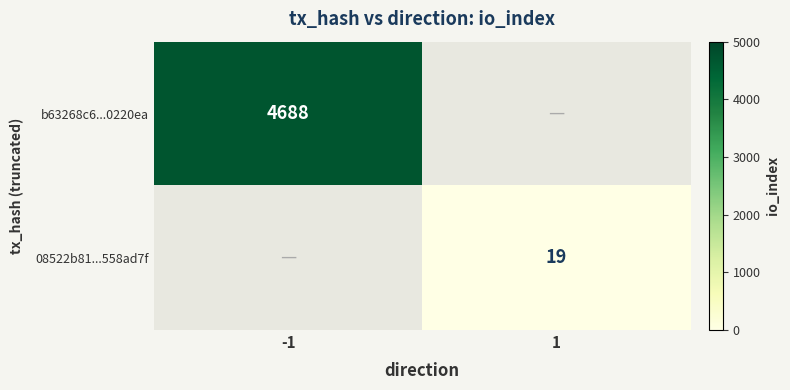

Is it true that 08522b81...558ad7f equals 19 at 1?

True